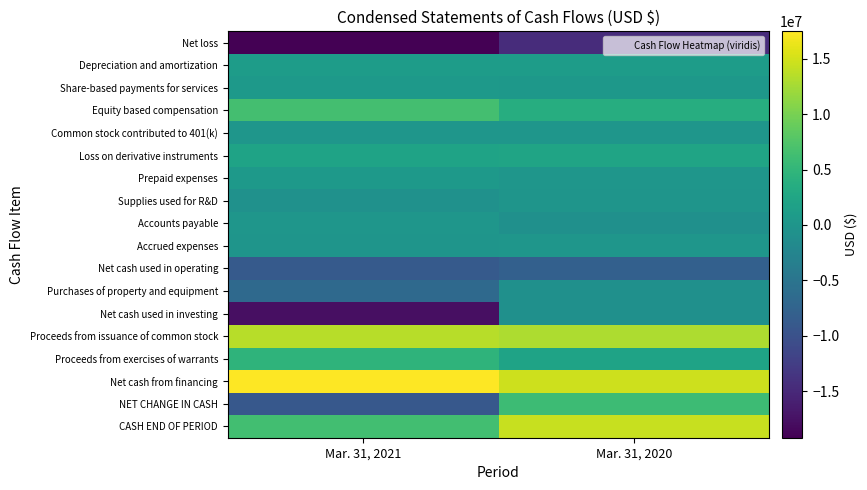

List the series in order of their peak value, lowest first.

Net loss, Net cash used in operating, Net cash used in investing, Purchases of property and equipment, Supplies used for R&D, Accrued expenses, Common stock contributed to 401(k), Accounts payable, Share-based payments for services, Prepaid expenses, Depreciation and amortization, Loss on derivative instruments, Proceeds from exercises of warrants, NET CHANGE IN CASH, Equity based compensation, Proceeds from issuance of common stock, CASH END OF PERIOD, Net cash from financing